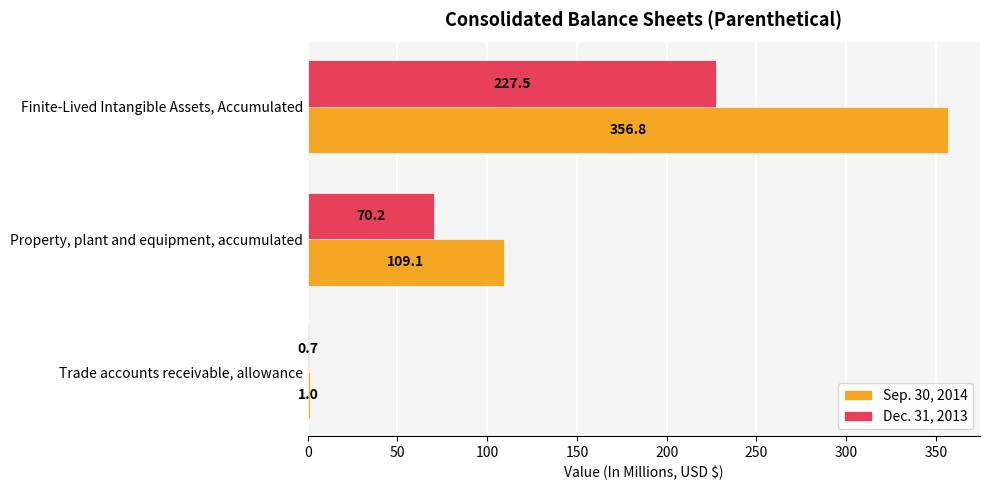

Which label corresponds to the largest value in the chart?

Finite-Lived Intangible Assets, Accumulated